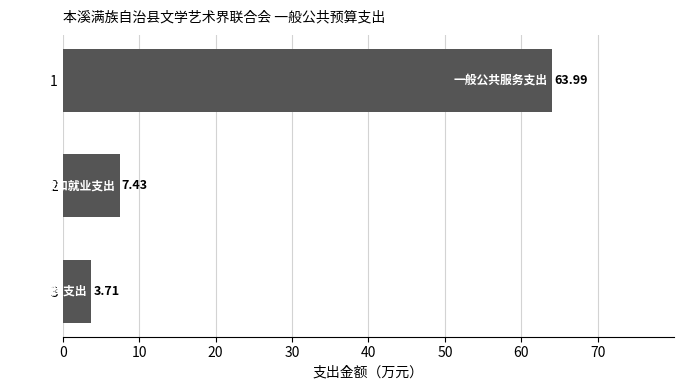

What is the greatest value displayed?

64.0